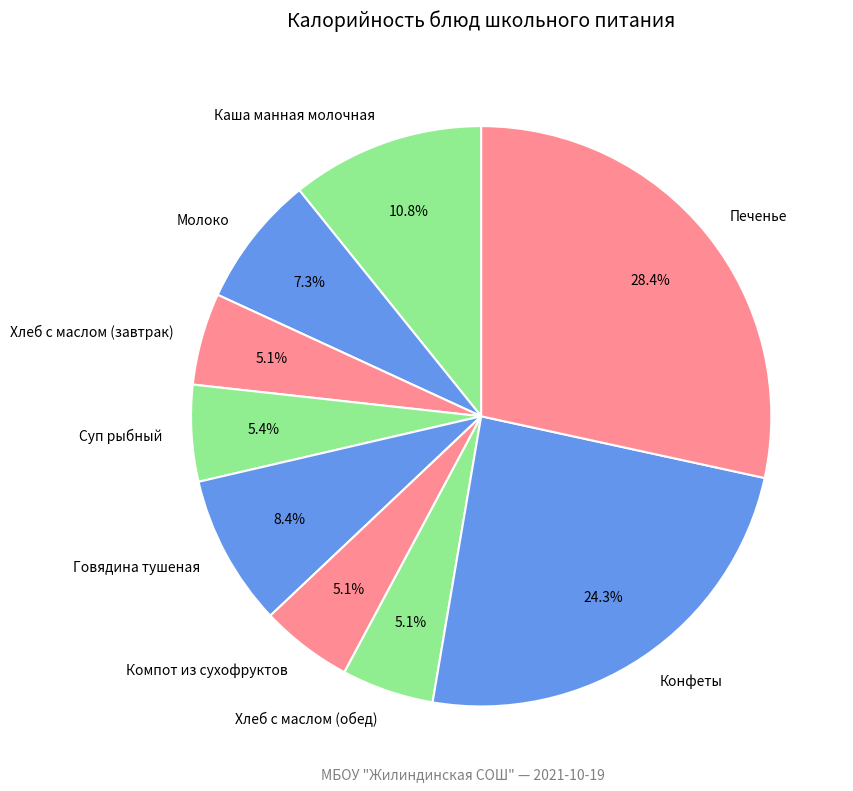

To the nearest percent, what percentage of the pie is Суп рыбный?

5%